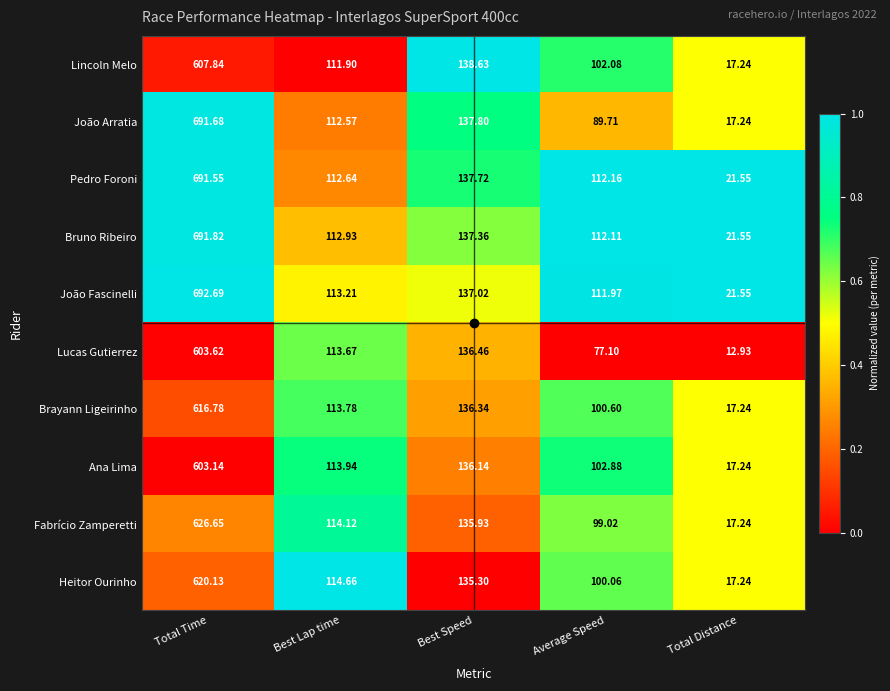

How many distinct data groups are displayed?

10